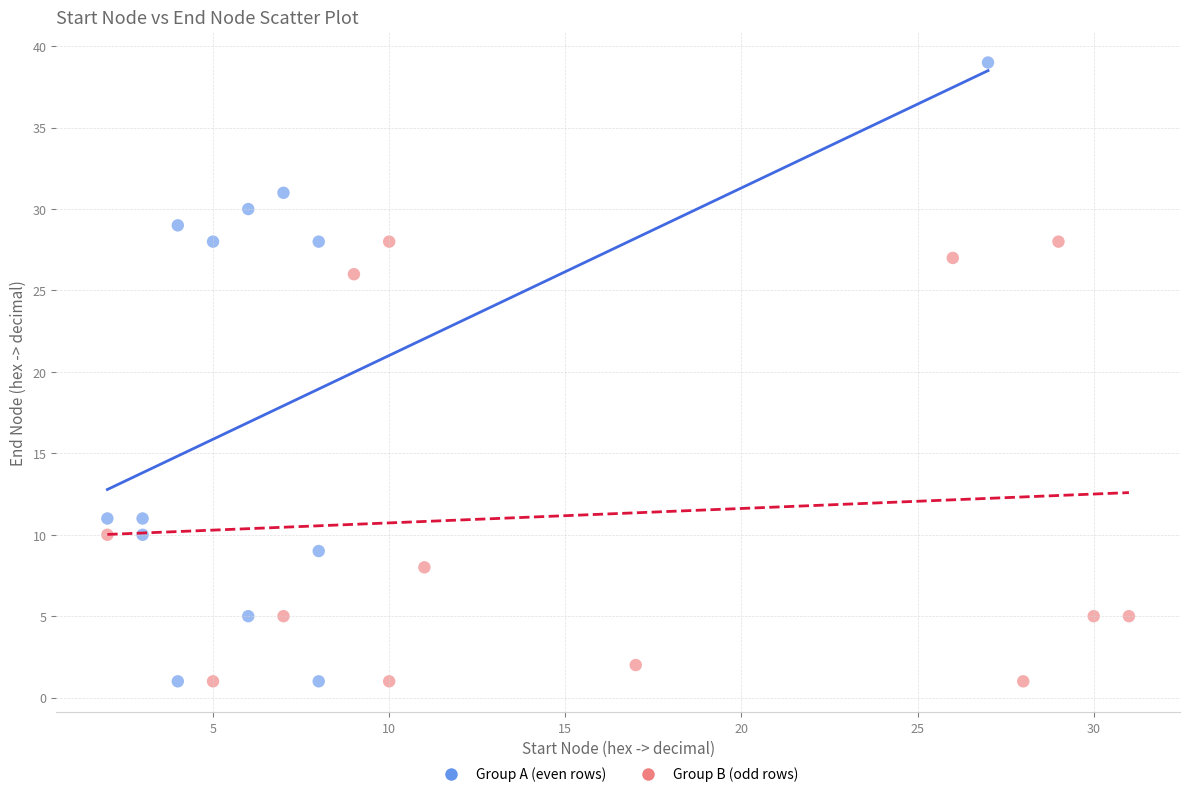

Which series reaches the maximum Y coordinate?

Group A (even rows)